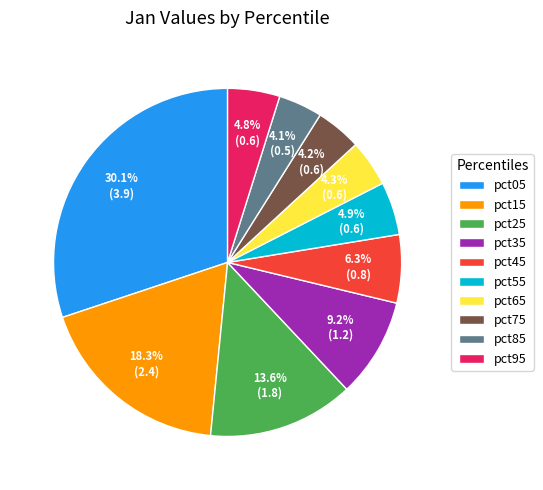

Which category has the biggest portion of the pie?

pct05